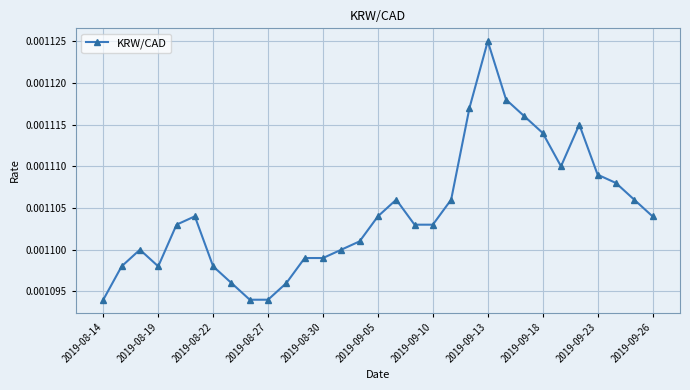

How many values are between 0 and 1?

31